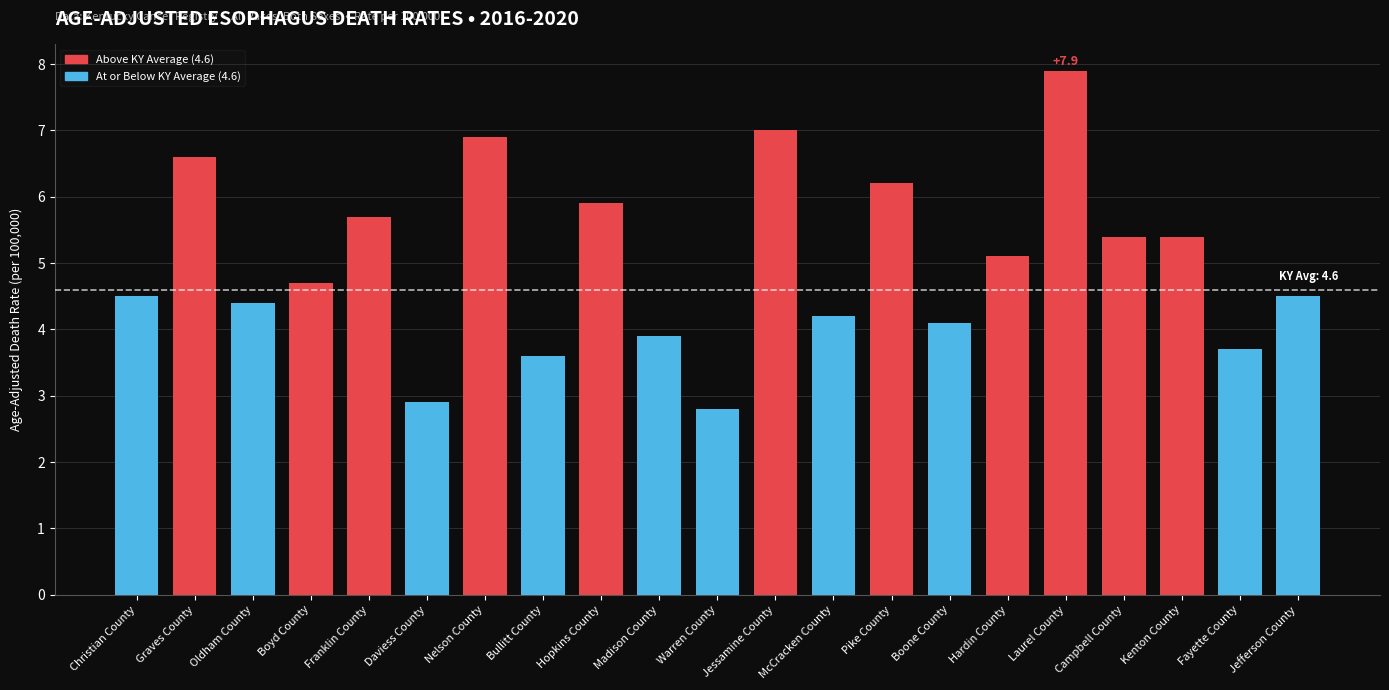

Which label corresponds to the smallest value in the chart?

Warren County